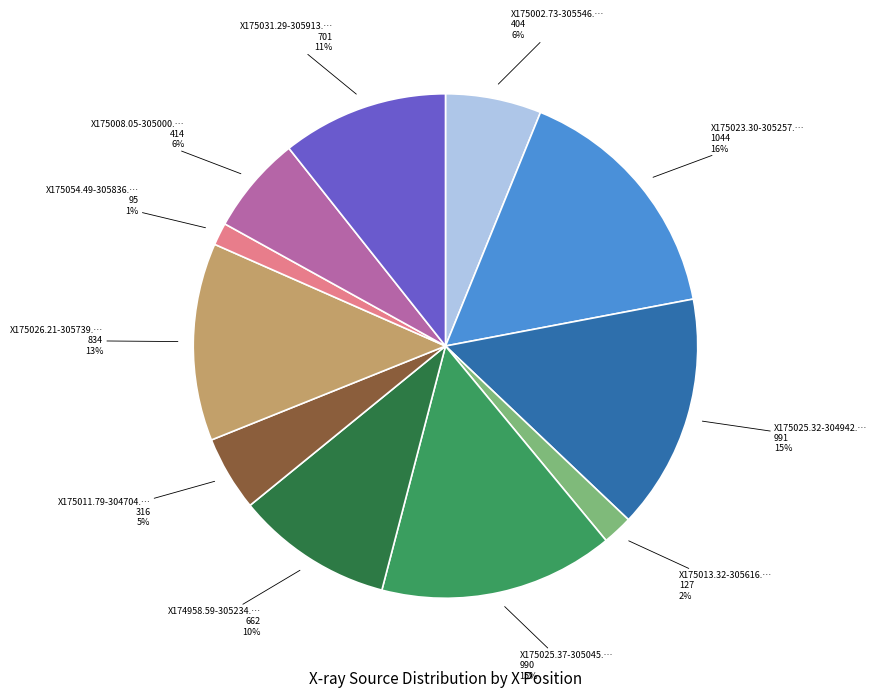

Is there any slice that represents more than half of the pie?

No